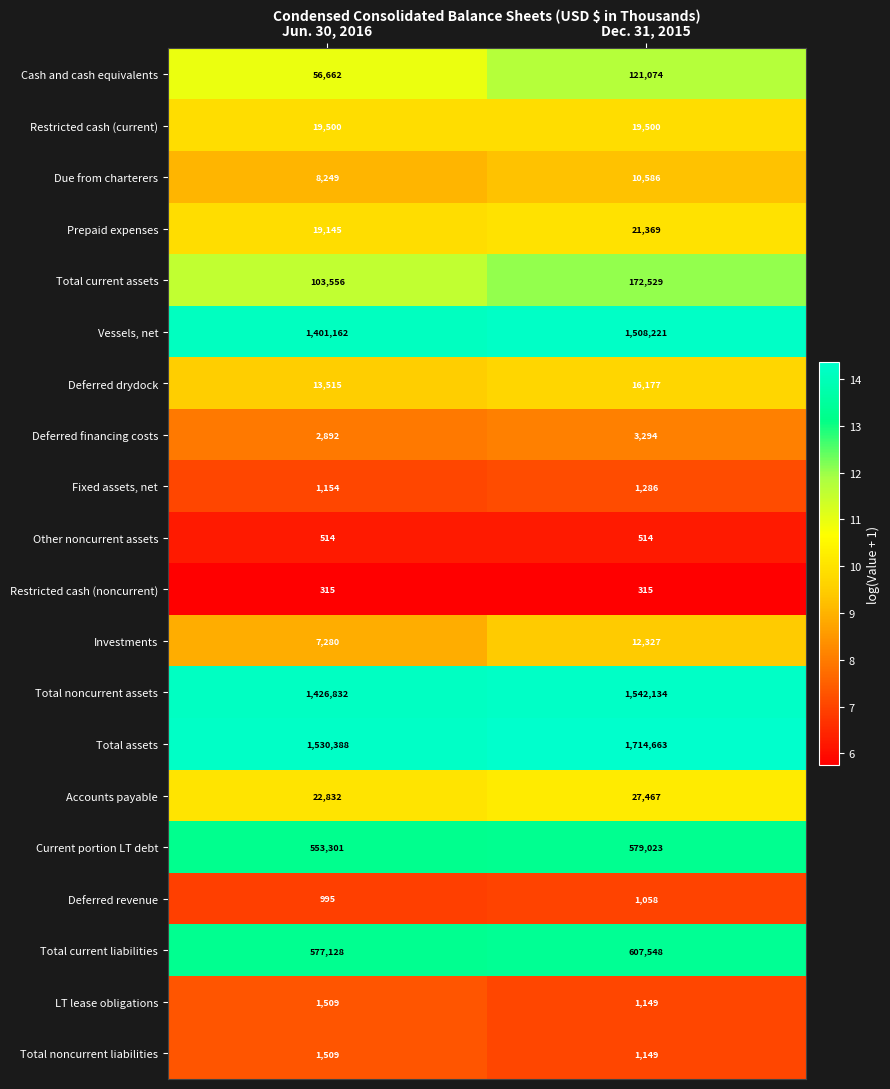

Which series has the widest spread of values?

Total assets